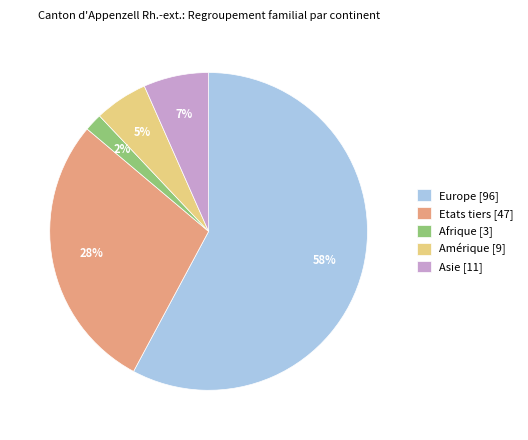

Approximately how many times larger is the value at Afrique [3] compared to Asie [11]?

0.3